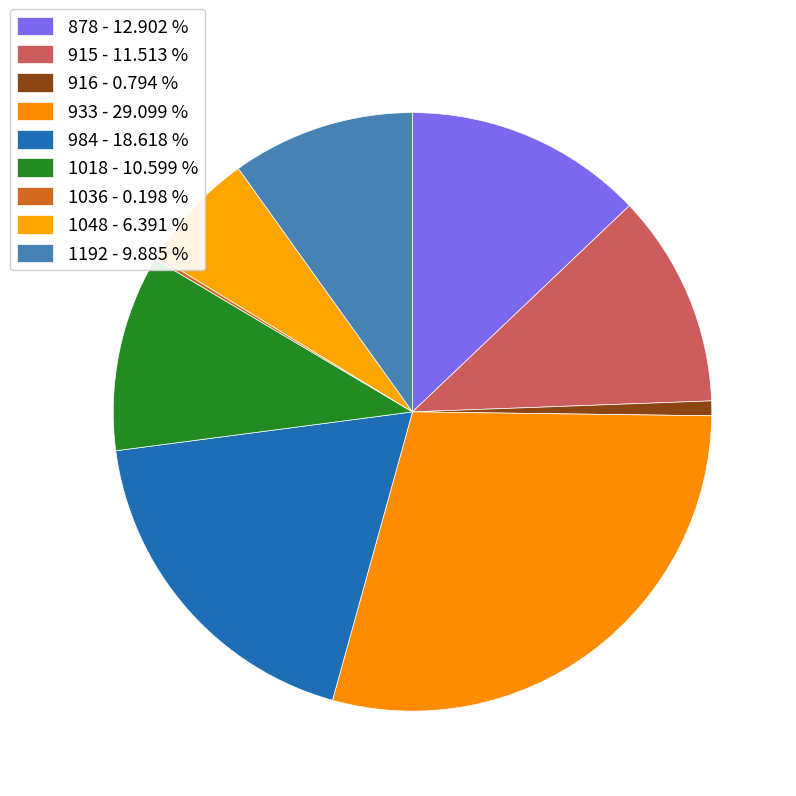

Does any single category account for the majority?

No